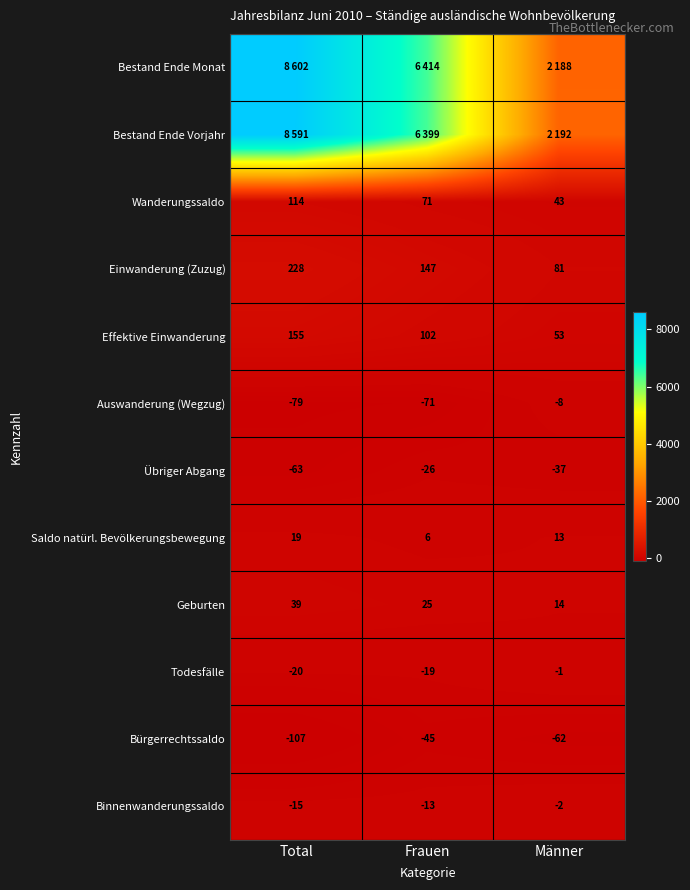

Where does the Geburten series first go above 25?

Total